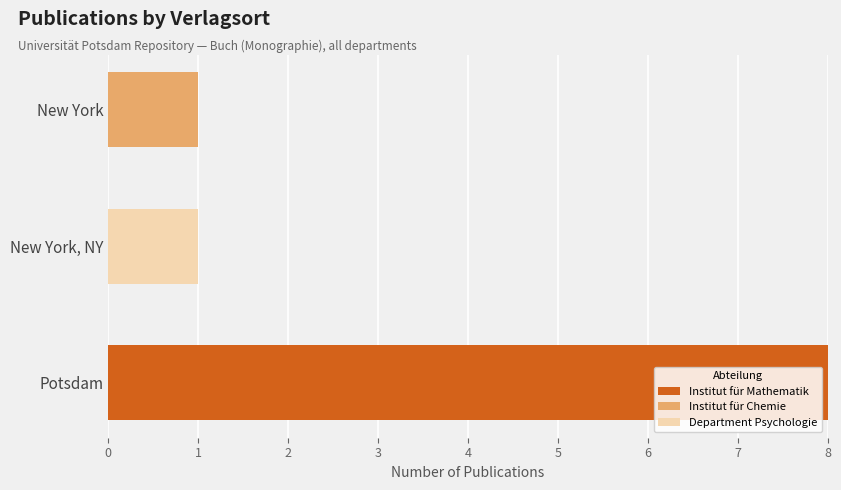

At which category is the sum across all series the highest?

Potsdam